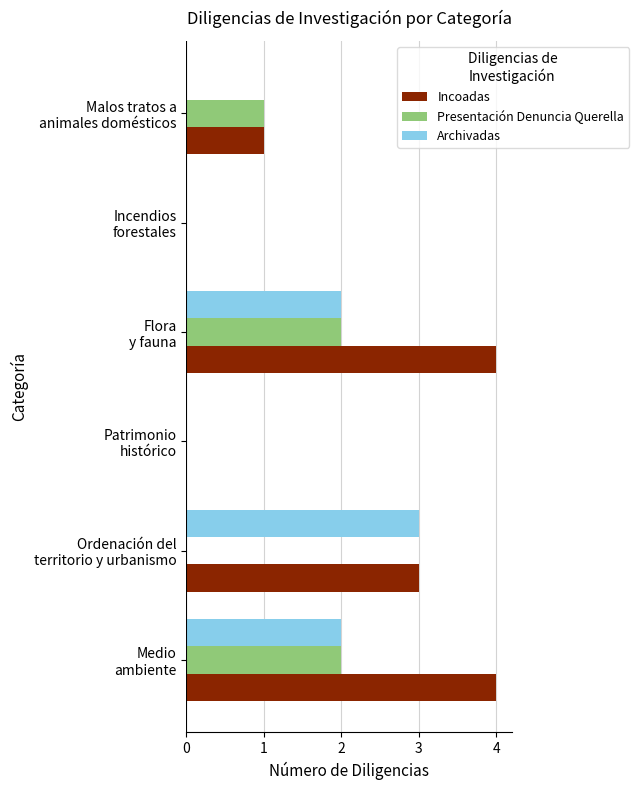

What is the highest value of the Archivadas series?

3